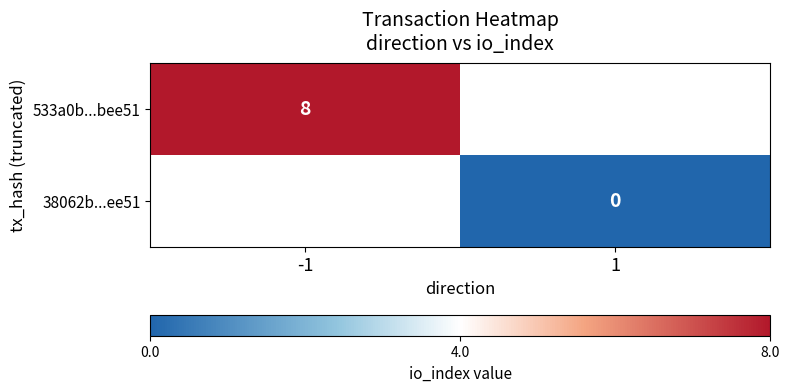

Which series has the largest range (max minus min)?

533a0b...bee51